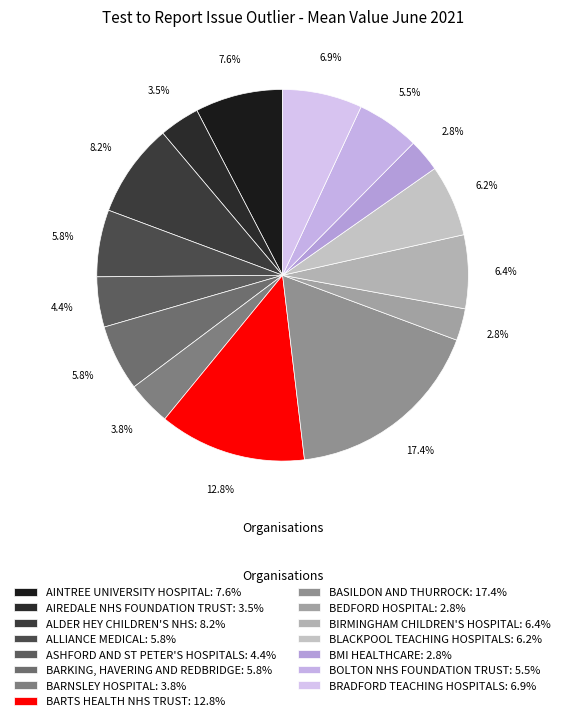

Rank the categories by value from lowest to highest.

BEDFORD HOSPITAL, BMI HEALTHCARE, AIREDALE NHS FOUNDATION TRUST, BARNSLEY HOSPITAL, ASHFORD AND ST PETER'S HOSPITALS, BOLTON NHS FOUNDATION TRUST, BARKING, HAVERING AND REDBRIDGE, ALLIANCE MEDICAL, BLACKPOOL TEACHING HOSPITALS, BIRMINGHAM CHILDREN'S HOSPITAL, BRADFORD TEACHING HOSPITALS, AINTREE UNIVERSITY HOSPITAL, ALDER HEY CHILDREN'S NHS, BARTS HEALTH NHS TRUST, BASILDON AND THURROCK